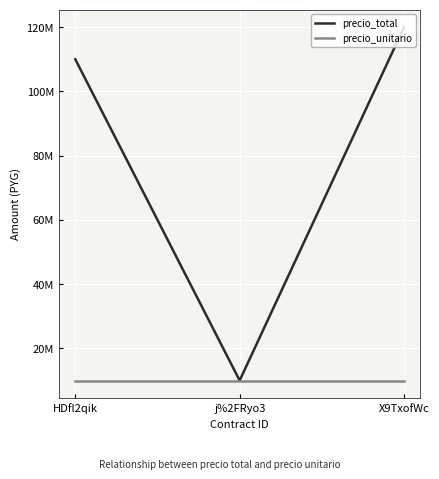

What is the label of the 2nd point from the left?

j%2FRyo3